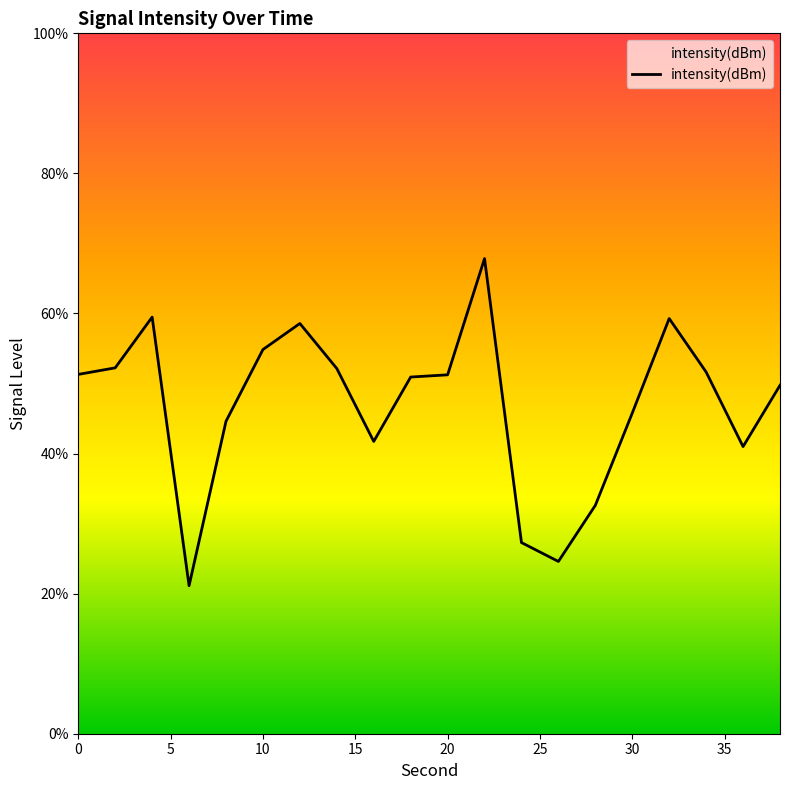

Is this an area chart (filled region under the line)?

No